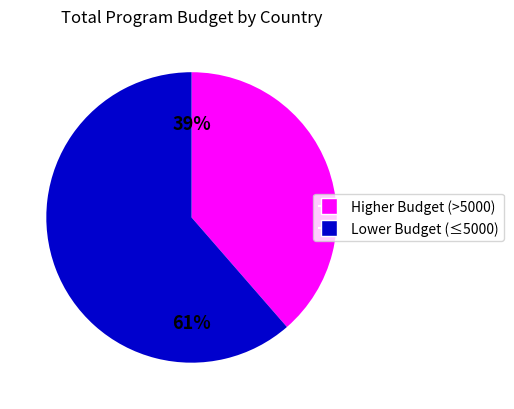

Is there any slice that represents more than half of the pie?

Yes